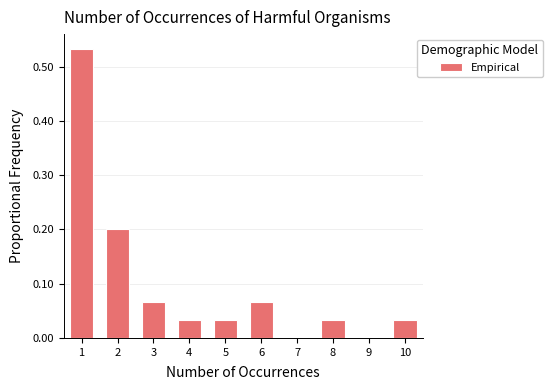

What is the sum of all values?

1.0